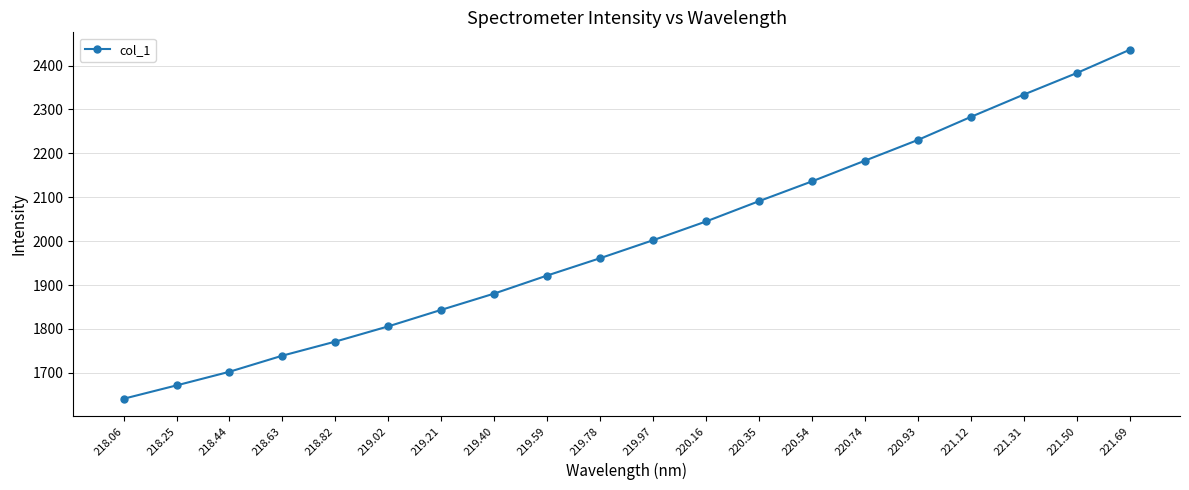

How many data points does each series have?

20